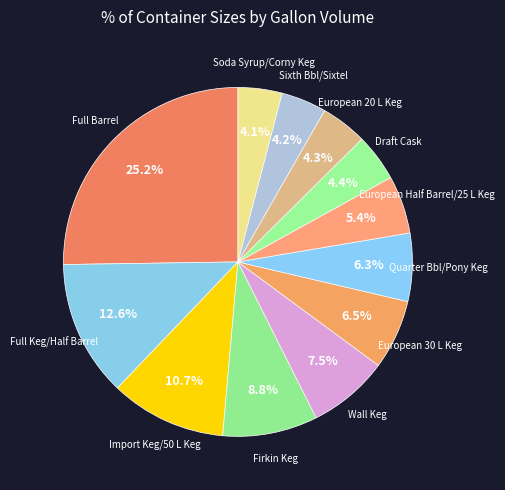

How many segments does this pie chart have?

12